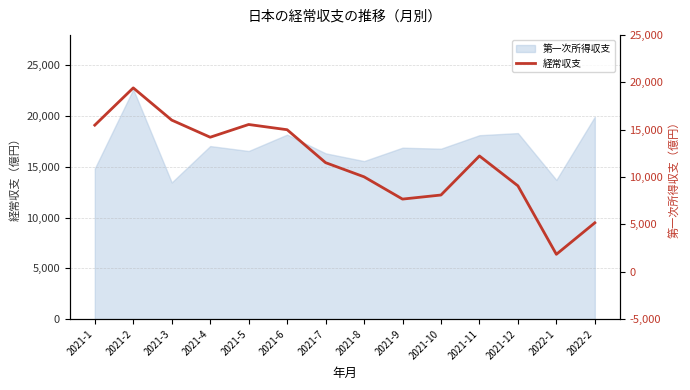

Does the chart have visible grid lines?

Yes